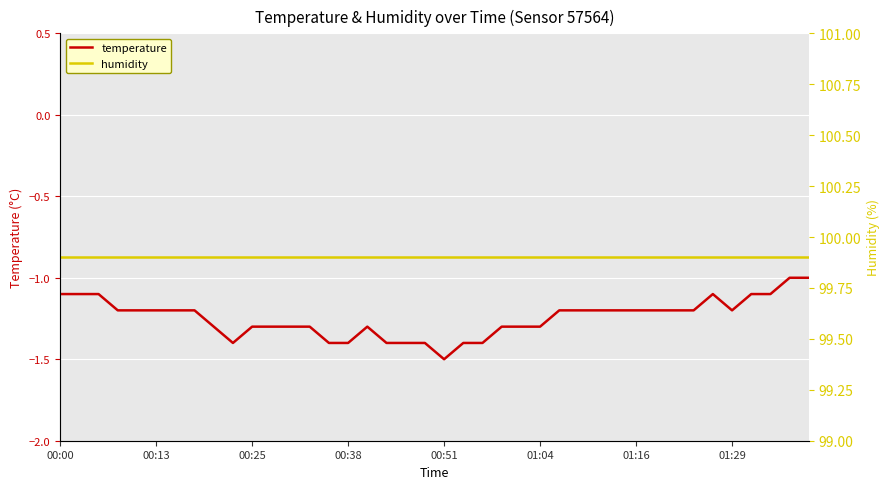

At how many categories does at least one series exceed 52?

40